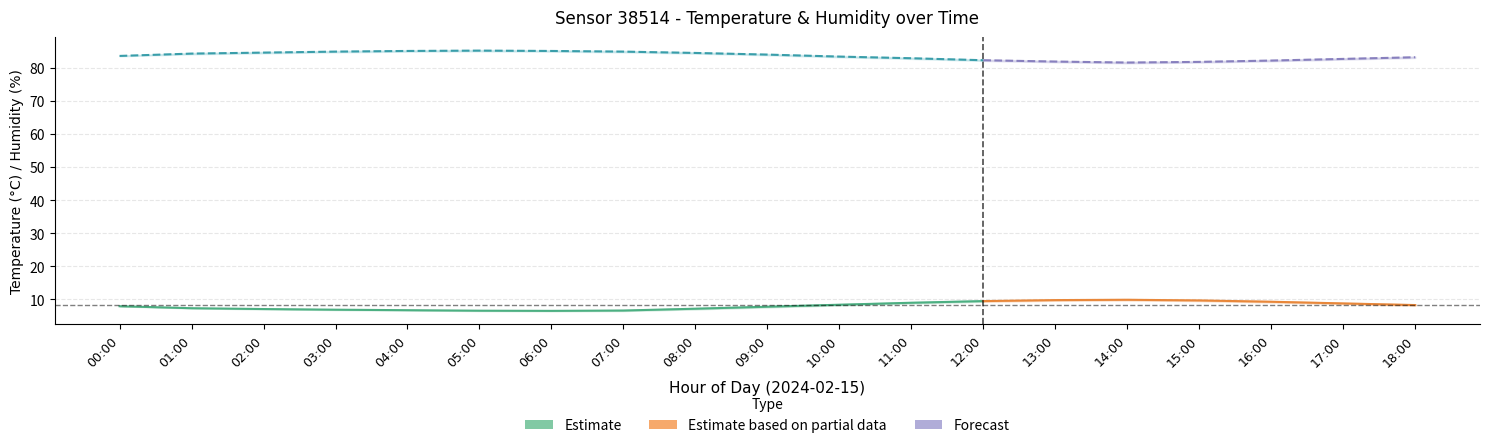

What is the maximum value shown in the chart?

85.3